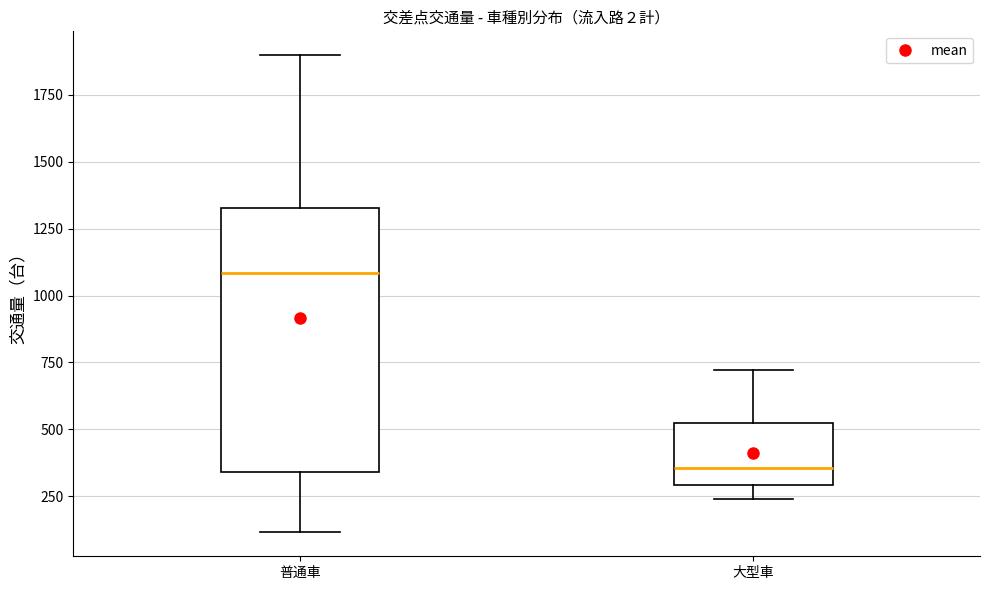

Which box has the lowest median line?

大型車